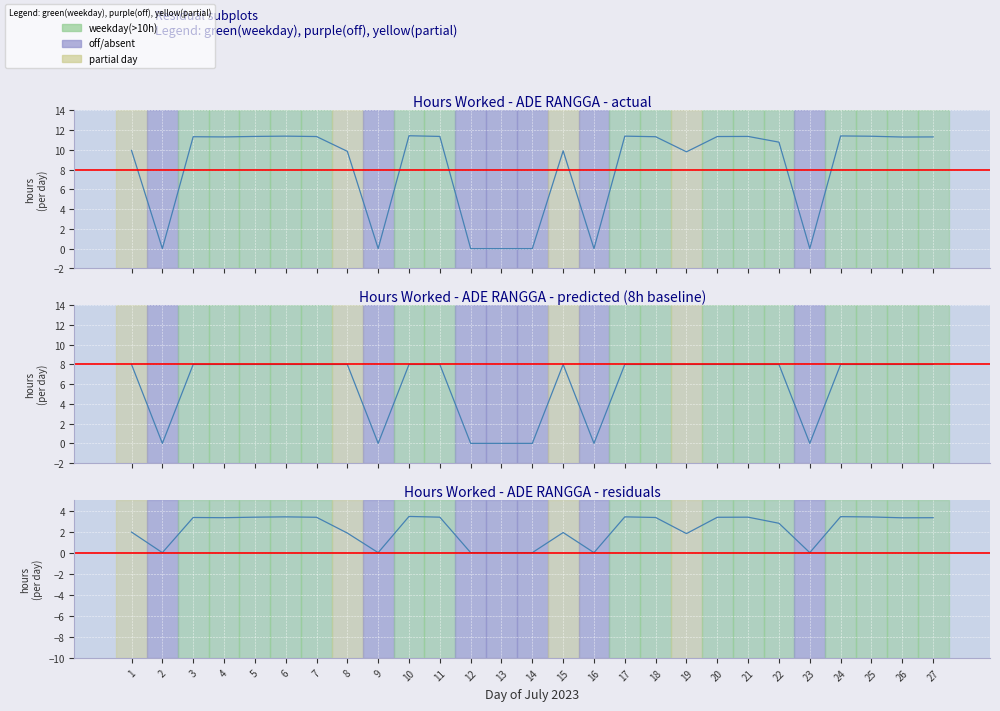

At which category is the sum across all series the highest?

10